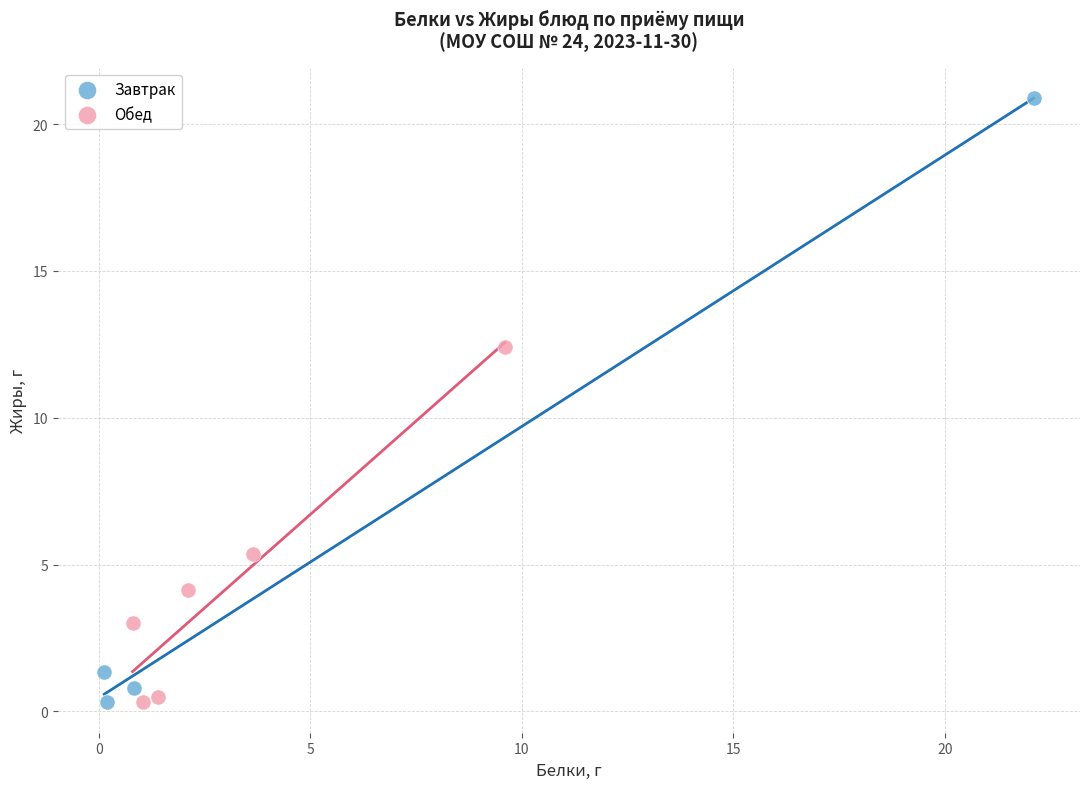

Which series has the largest Y range (max minus min)?

Завтрак